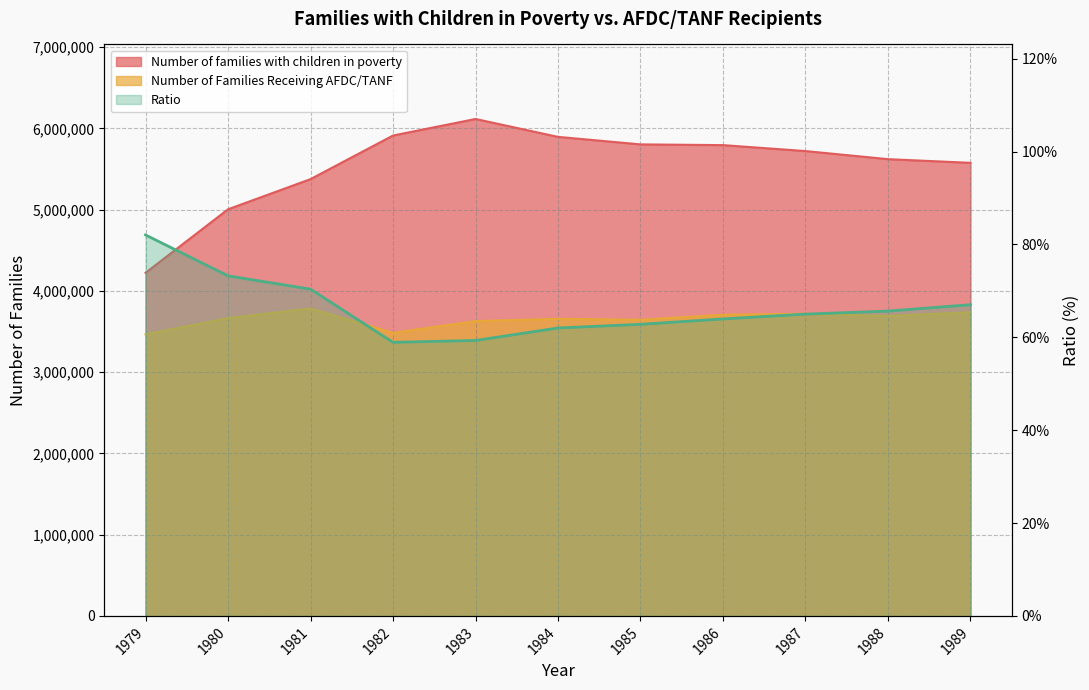

True or false: Number of families with children in poverty and Number of Families Receiving AFDC/TANF intersect in this chart.

False